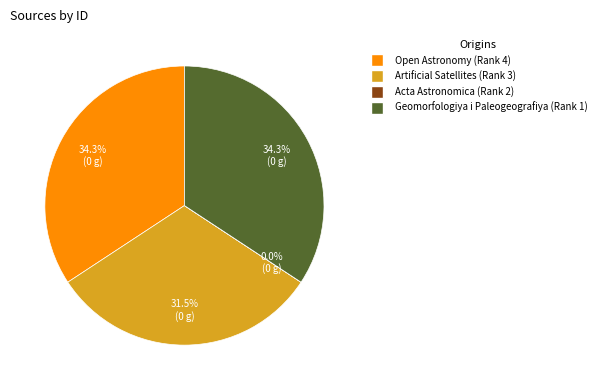

Approximately how many times larger is the value at Artificial Satellites (Rank 3) compared to Geomorfologiya i Paleogeografiya (Rank 1)?

0.9